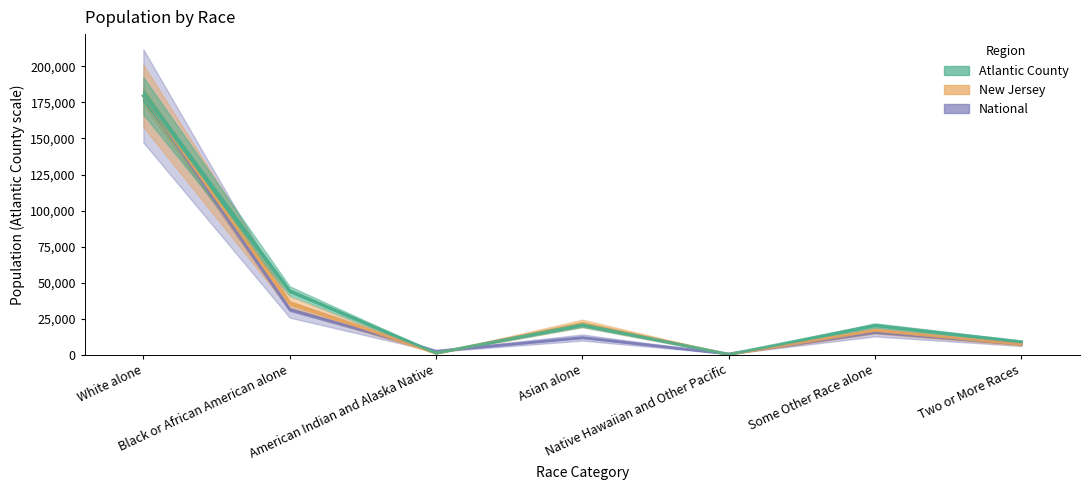

True or false: National and New Jersey intersect in this chart.

True